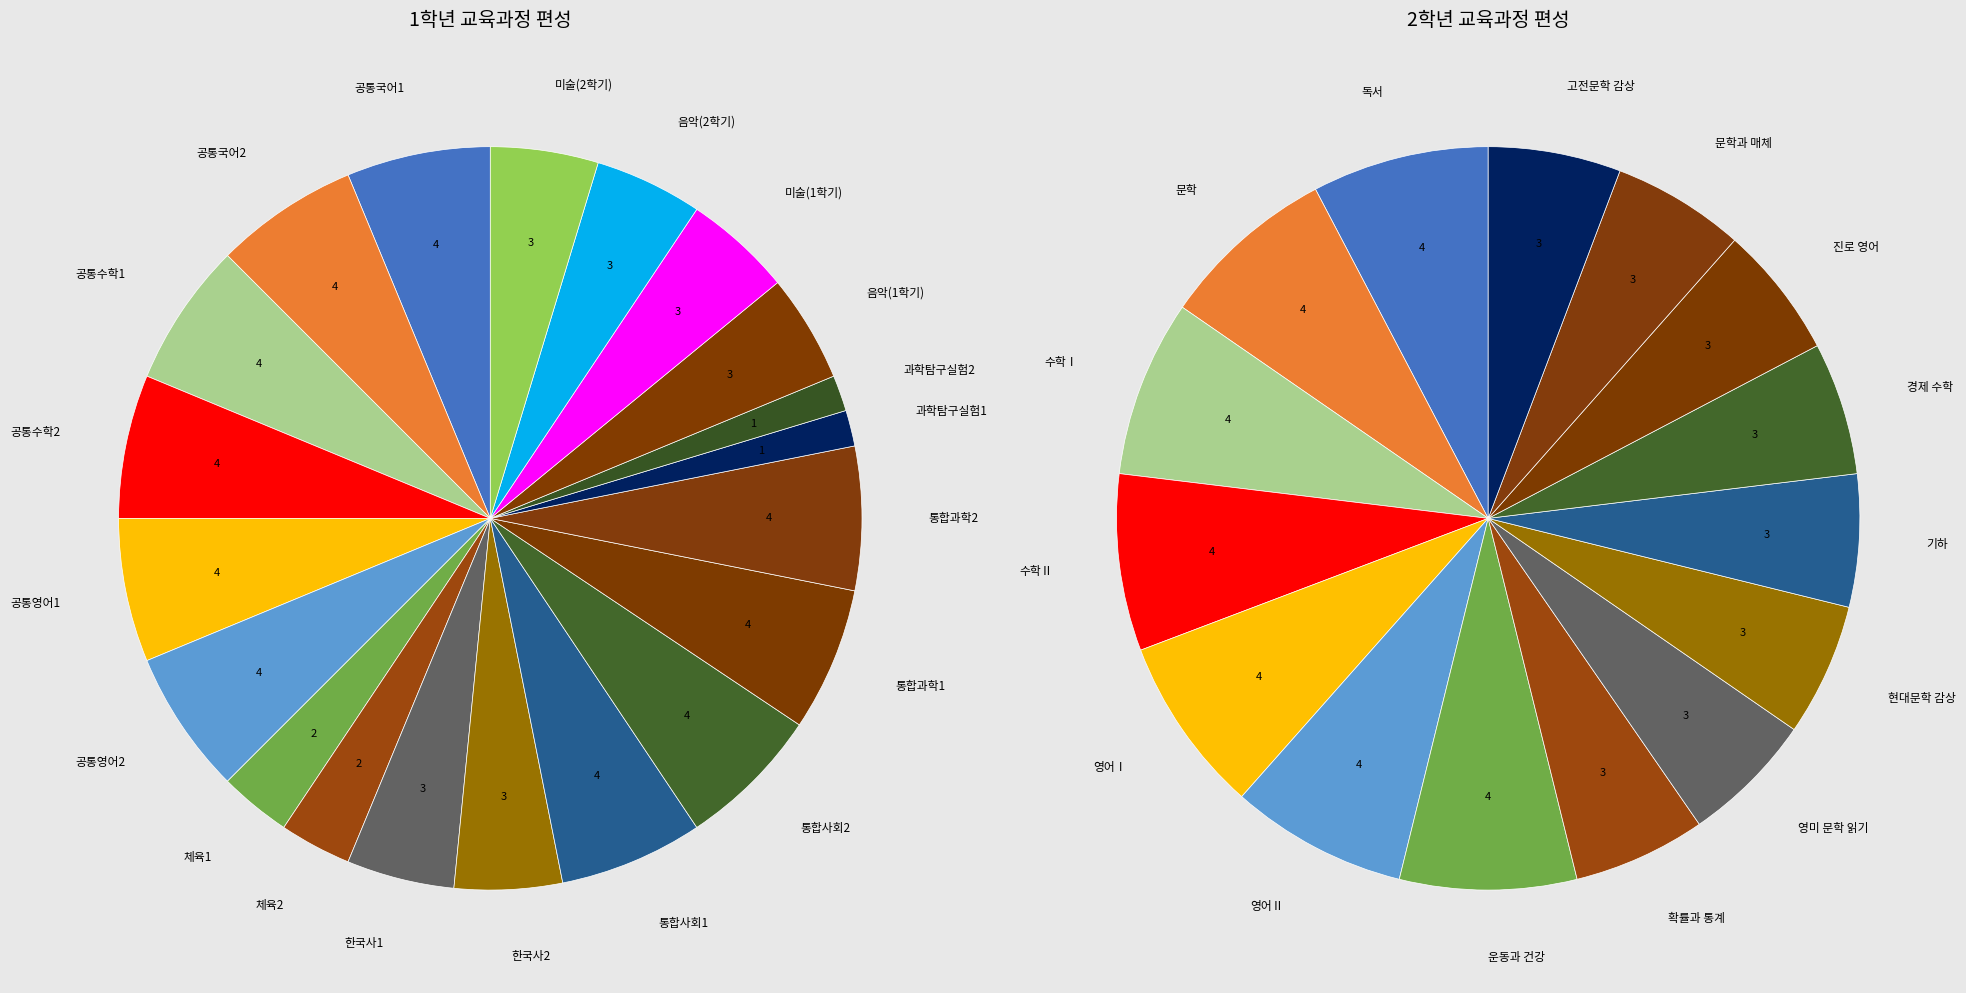

Does 공통수학1 account for over 50% of the chart?

No